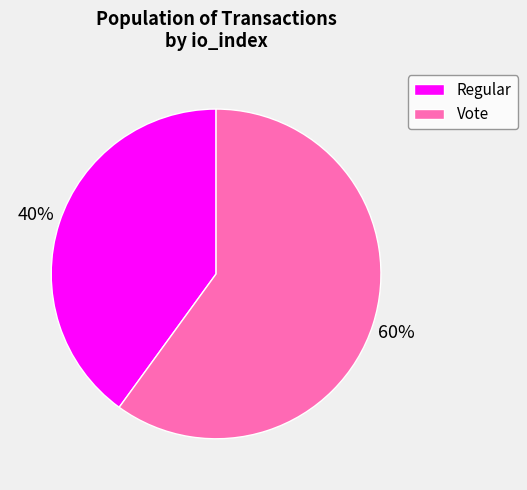

To the nearest percent, what percentage of the pie is Vote?

60%